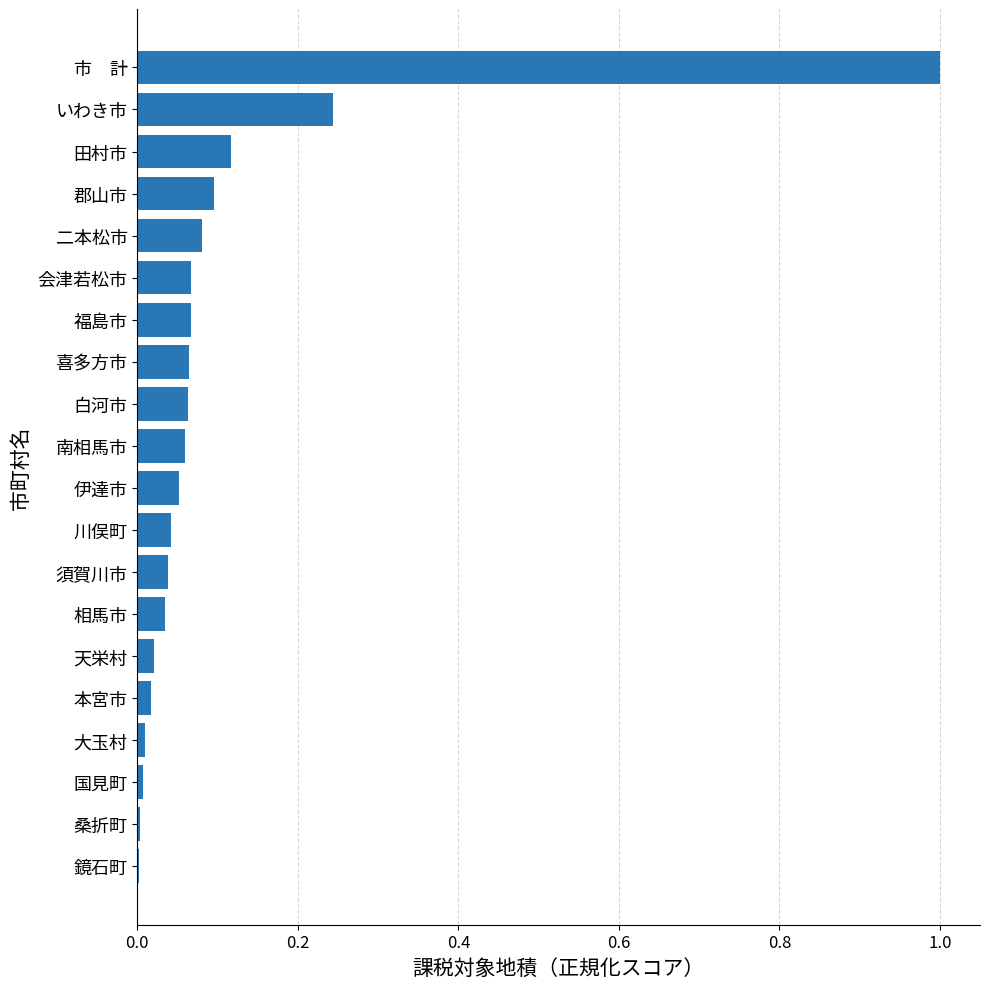

What is the sum of all values?

2.1